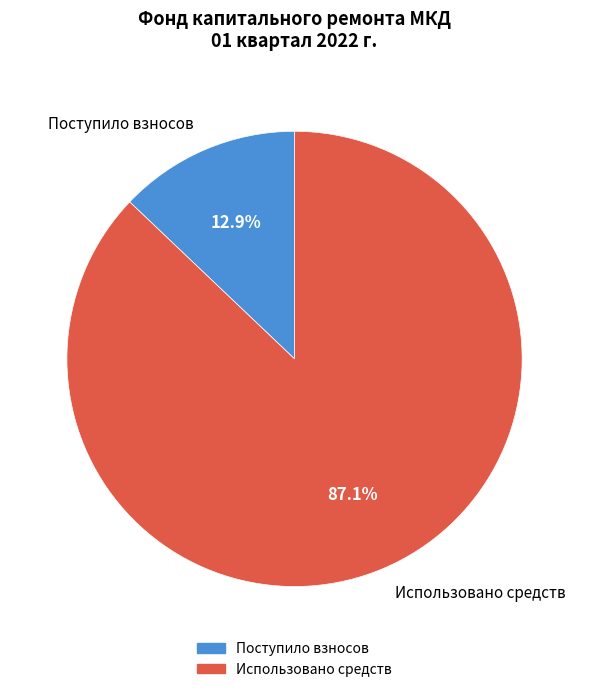

Is the sum of Поступило взносов and Использовано средств greater than half?

Yes